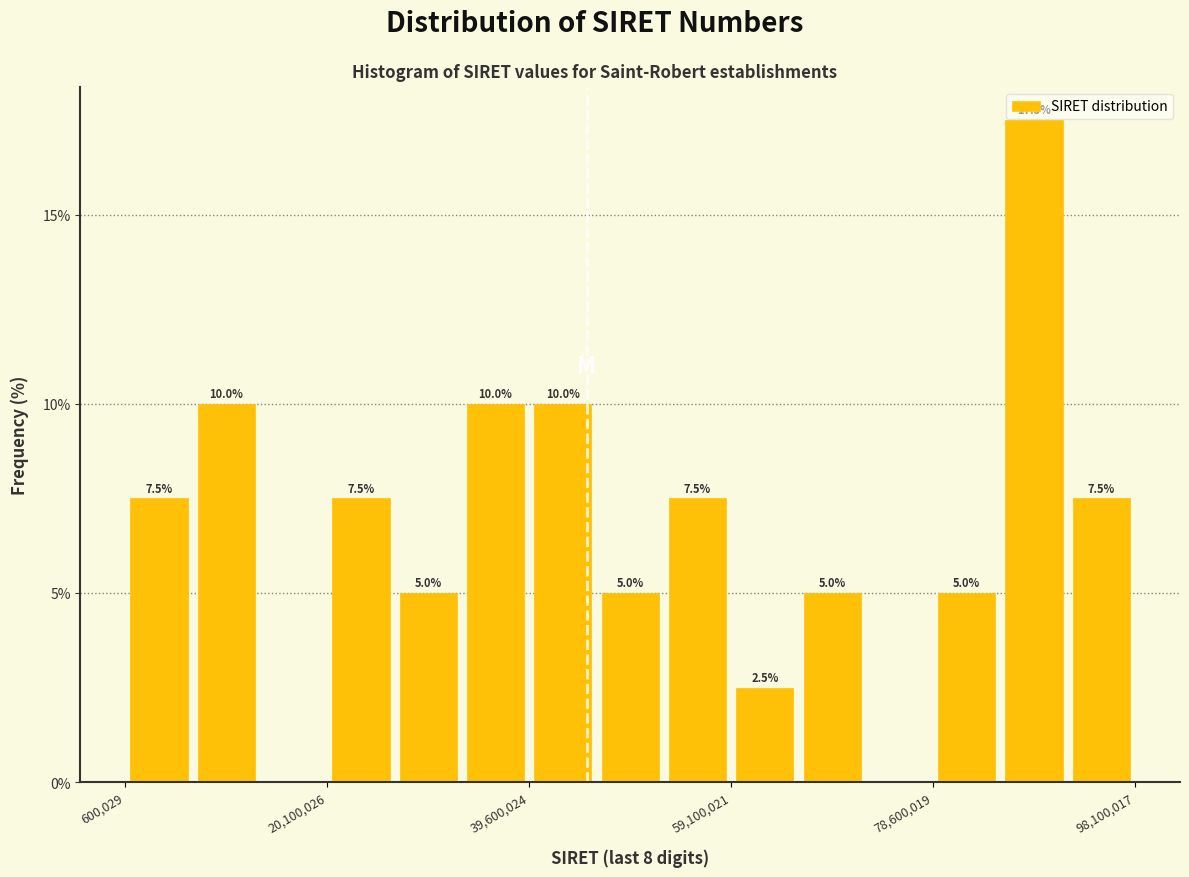

Around what value on the x-axis is the tallest bar? Give the approximate position of its centre, as read against the axis.

88000000